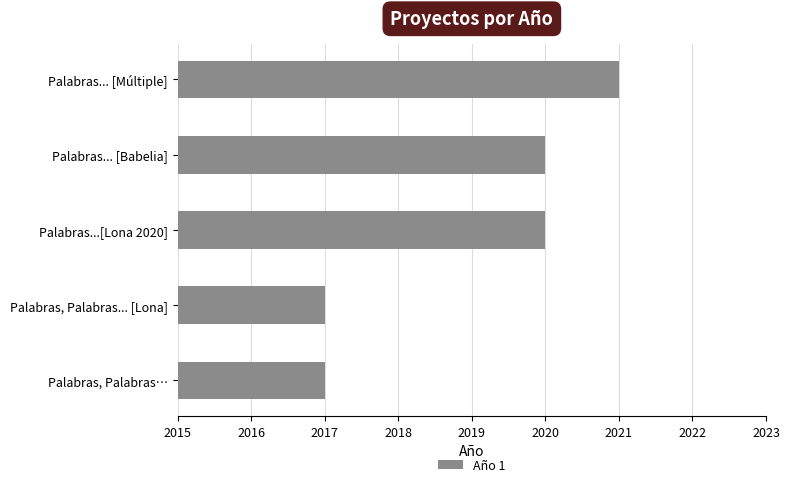

What is the difference between the maximum and minimum values?

4